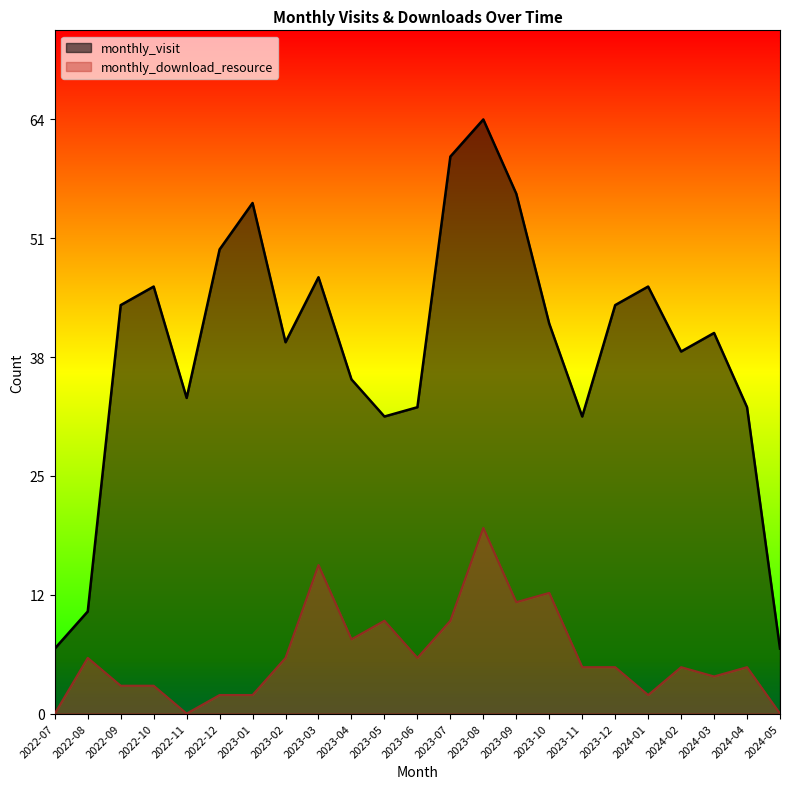

How many lines are shown in the chart?

2